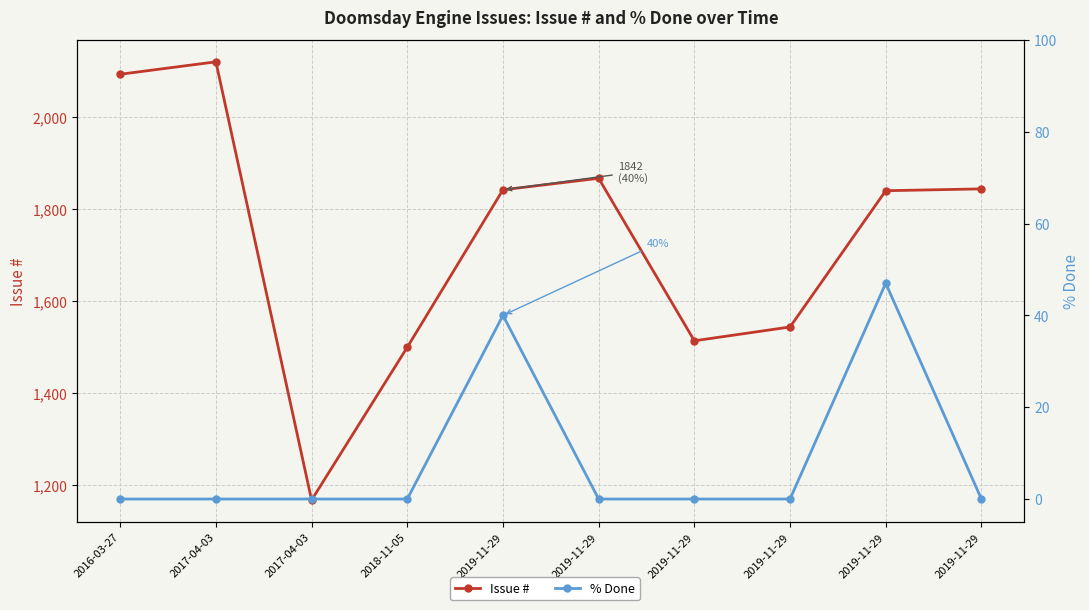

What value does the Issue # series have at 2019-11-29, to the nearest 50?

1550